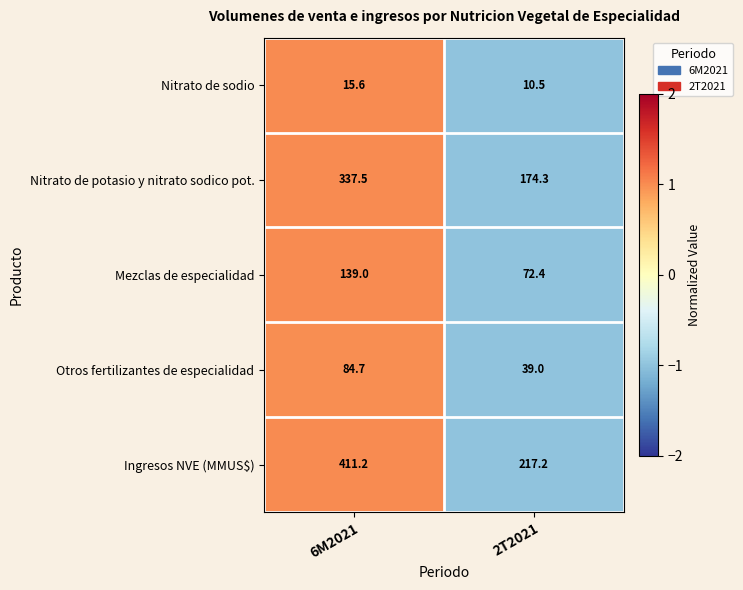

Count the number of categories in the chart.

2